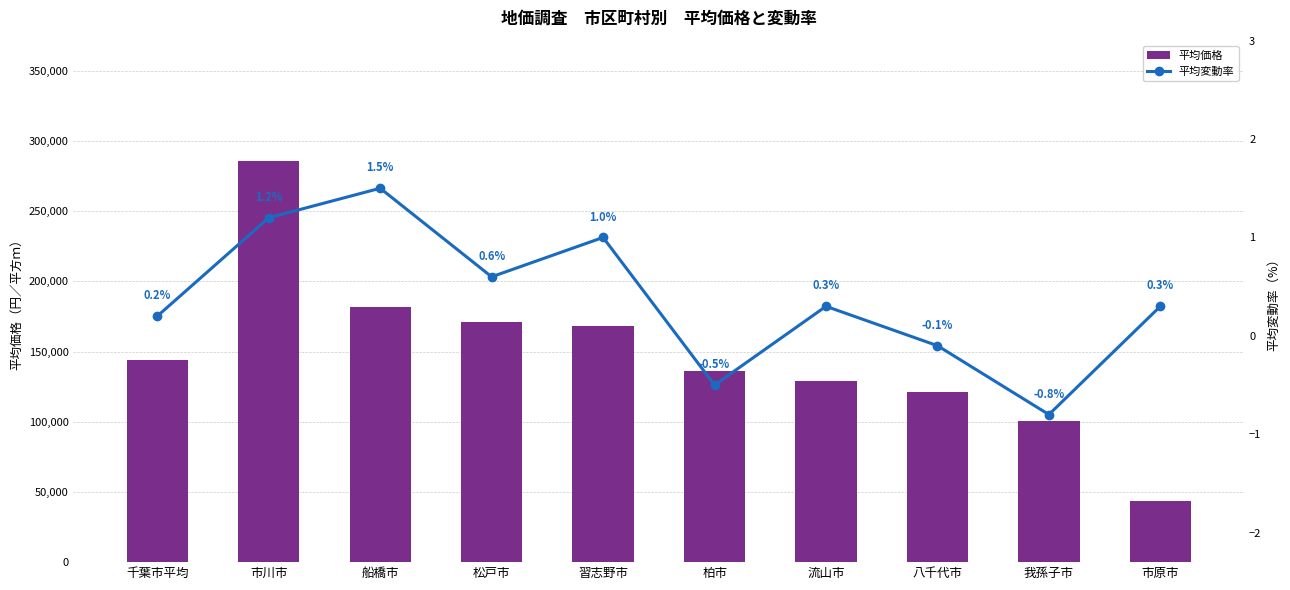

Which series has the widest spread of values?

平均価格